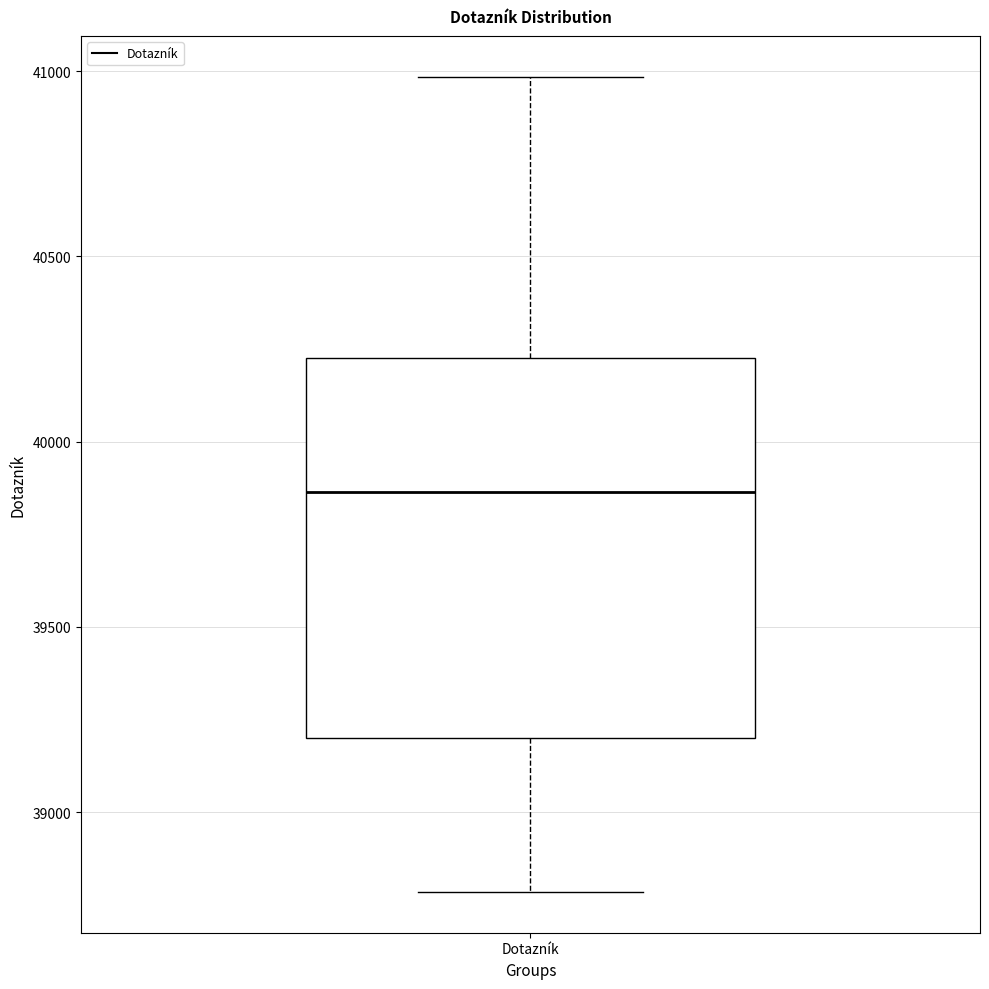

Read this box plot against the y-axis: the position of the median line, the range covered by the box, and the ends of both whiskers. The values are not printed on the chart, so give them approximately, as read against the axis.

median 39850, box 39200 to 40250, whiskers 38800 to 41000